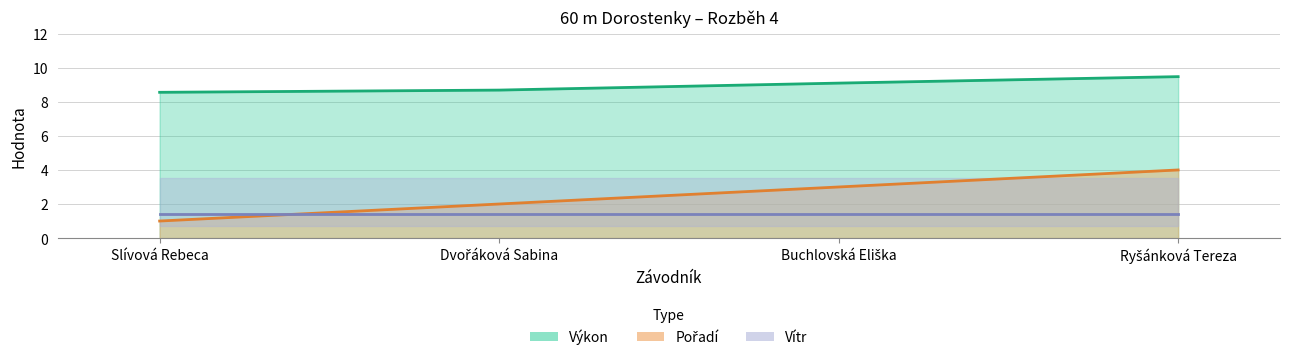

The value of Pořadí at Ryšánková Tereza is 2.0. True or false?

False